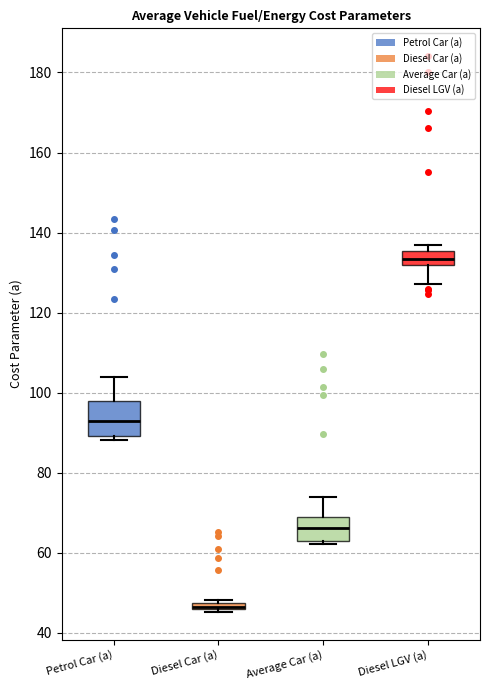

Where is the lower edge of the box for Diesel Car (a) on the y-axis? The values are not printed on the chart, so give them approximately, as read against the axis.

46